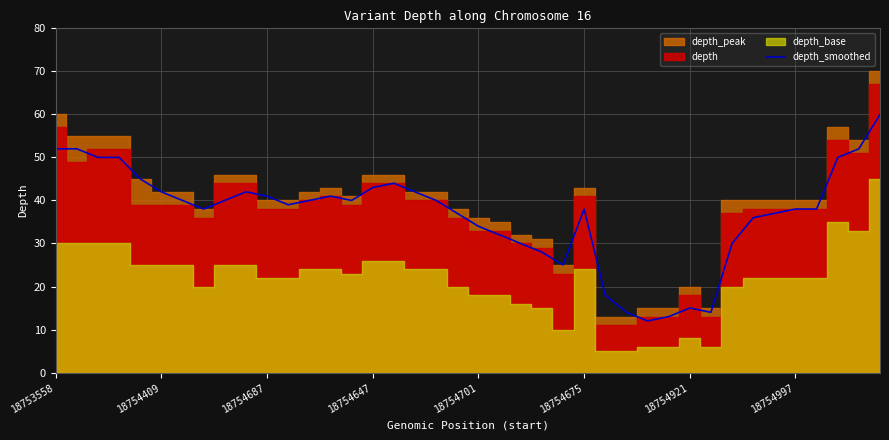

What is the minimum value for depth_smoothed?

12